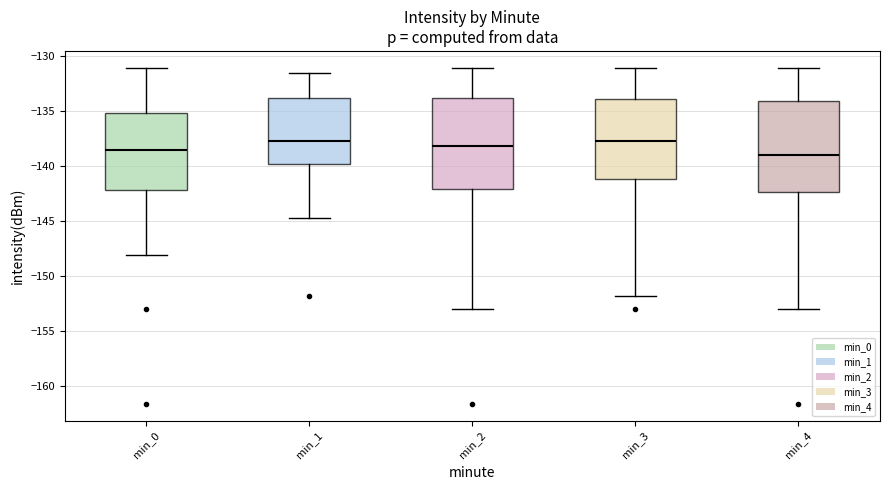

Where does the upper whisker of the box for min_1 end on the y-axis? The values are not printed on the chart, so give them approximately, as read against the axis.

-131.5